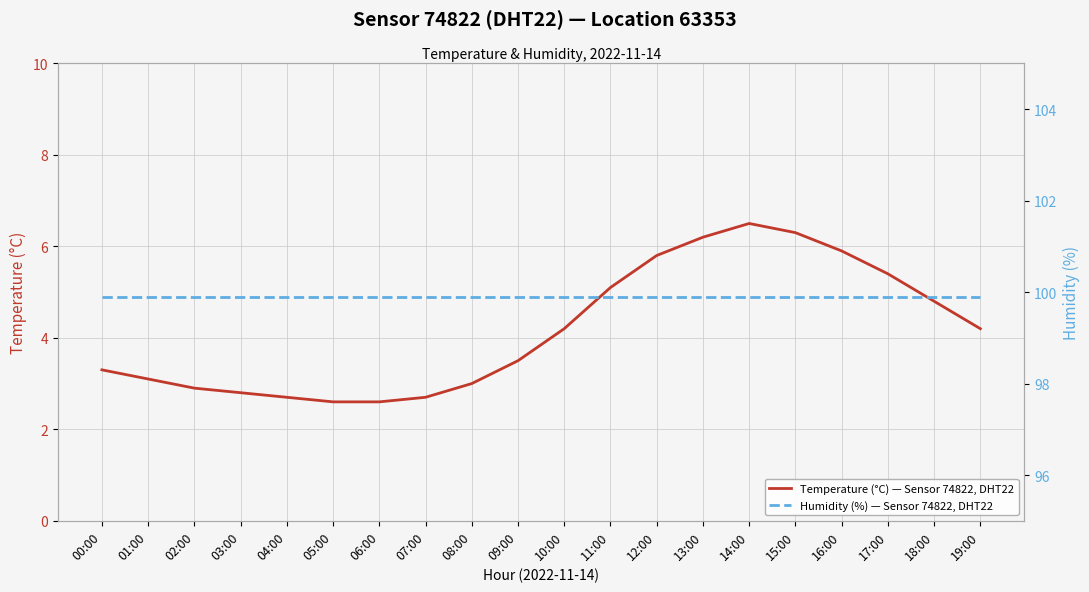

Does the chart display data point markers on the line(s)?

No